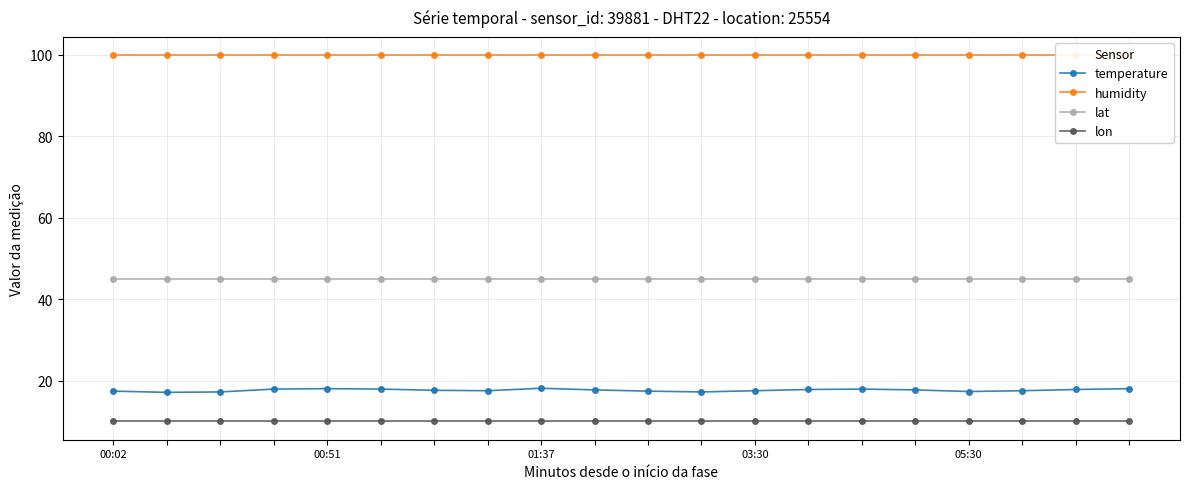

Which series has the largest total across all categories?

humidity